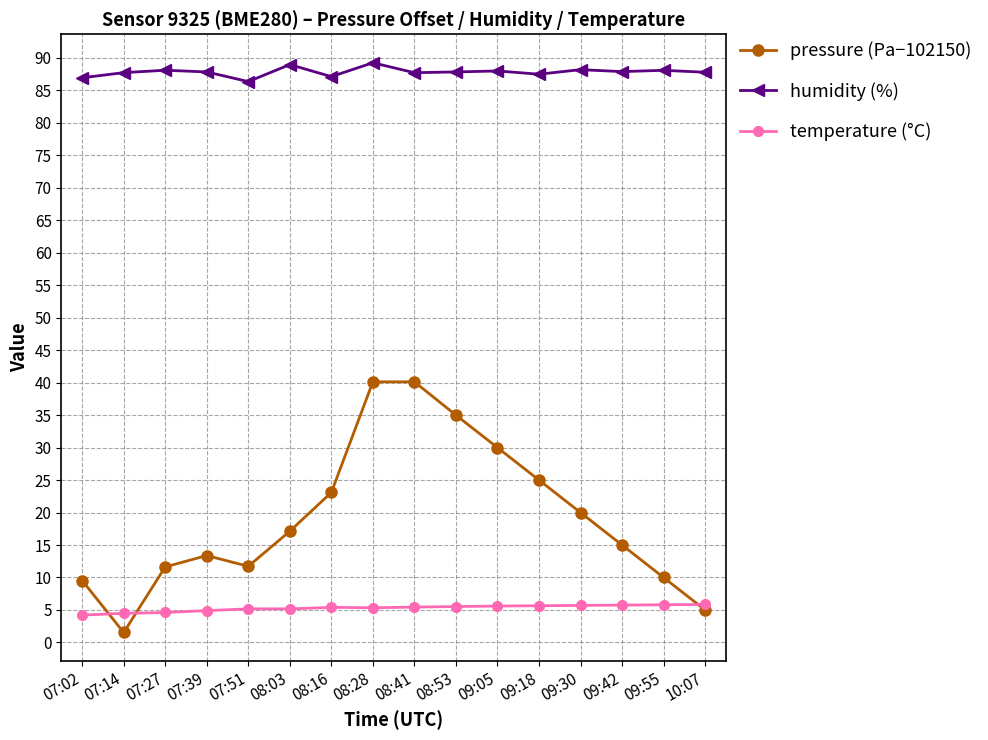

What is the greatest value displayed?

89.3